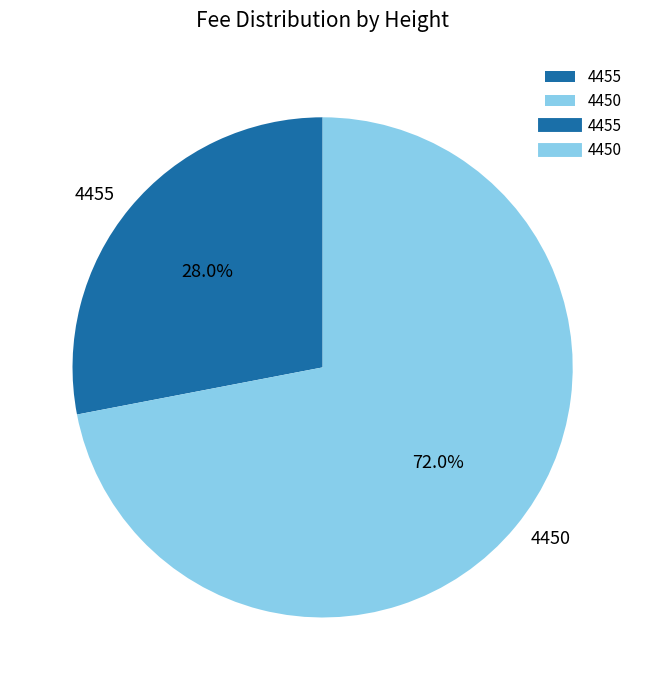

Is there any slice that represents more than half of the pie?

Yes